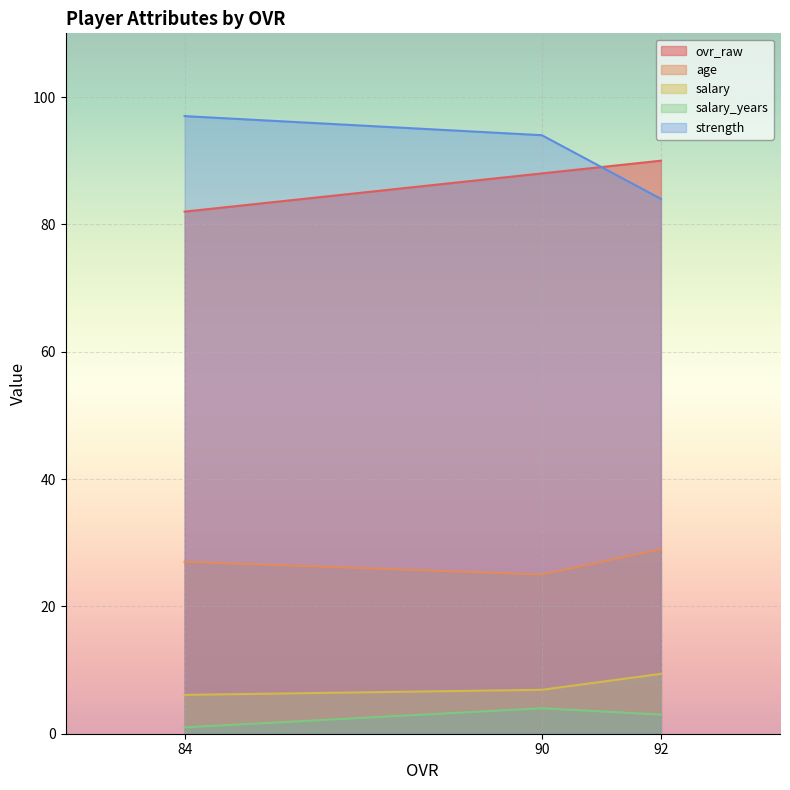

What value does the age series have at 84?

27.0